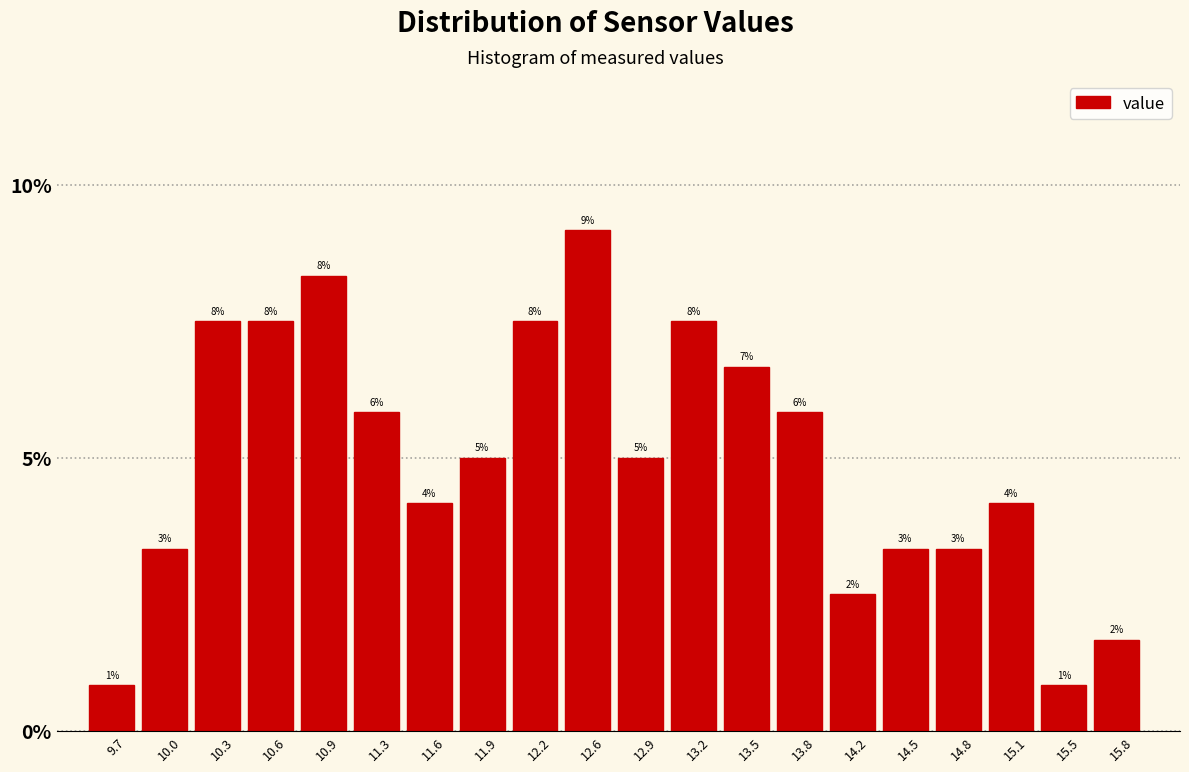

Are the bars horizontal?

No